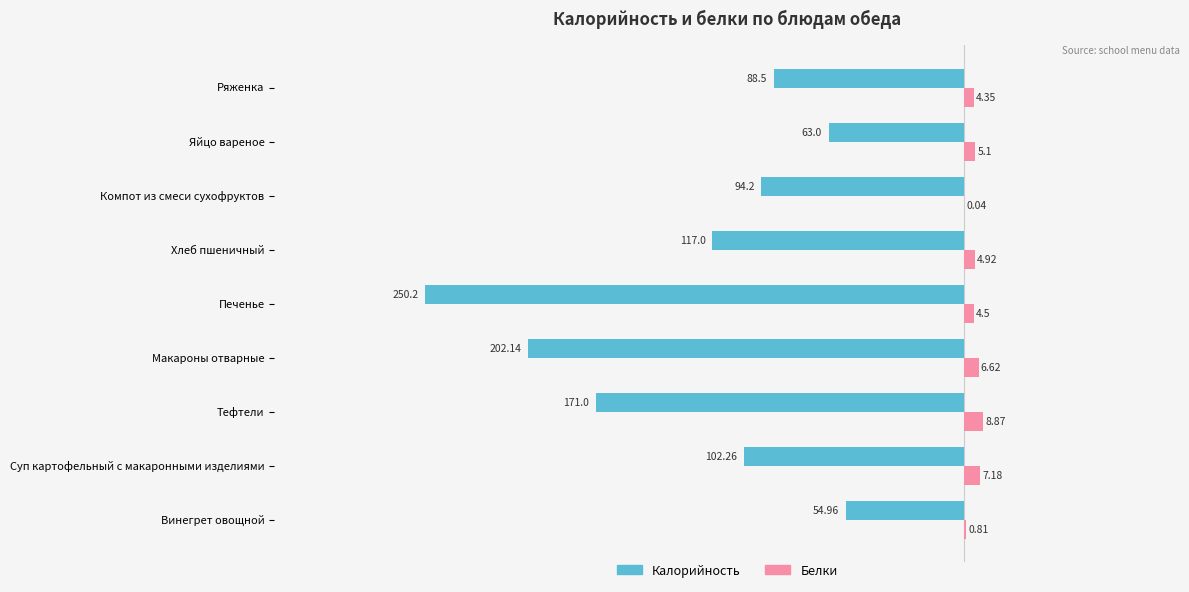

Is the value of Калорийность at Суп картофельный с макаронными изделиями greater than the value of Белки at Тефтели?

No